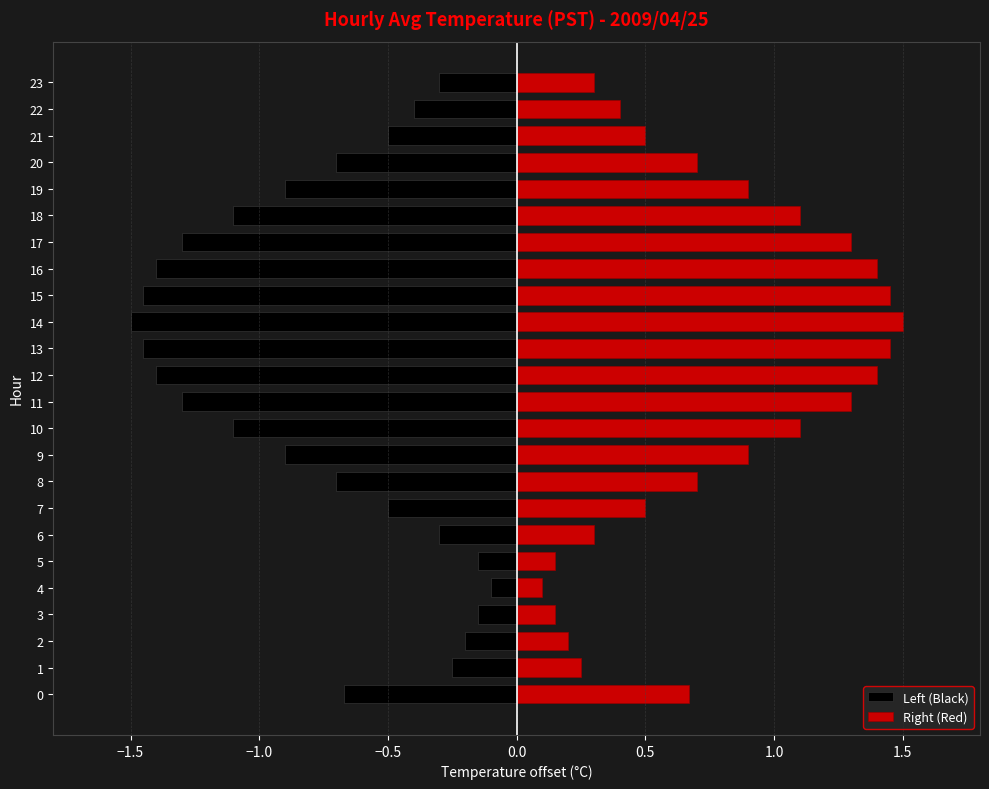

Reading left to right, extract all data points from this chart.

Left (Black): -0.7	-0.2	-0.2	-0.1	-0.1	-0.1	-0.3	-0.5	-0.7	-0.9	-1.1	-1.3	-1.4	-1.4	-1.5	-1.4	-1.4	-1.3	-1.1	-0.9	-0.7	-0.5	-0.4	-0.3
Right (Red): 0.7	0.2	0.2	0.1	0.1	0.1	0.3	0.5	0.7	0.9	1.1	1.3	1.4	1.4	1.5	1.4	1.4	1.3	1.1	0.9	0.7	0.5	0.4	0.3